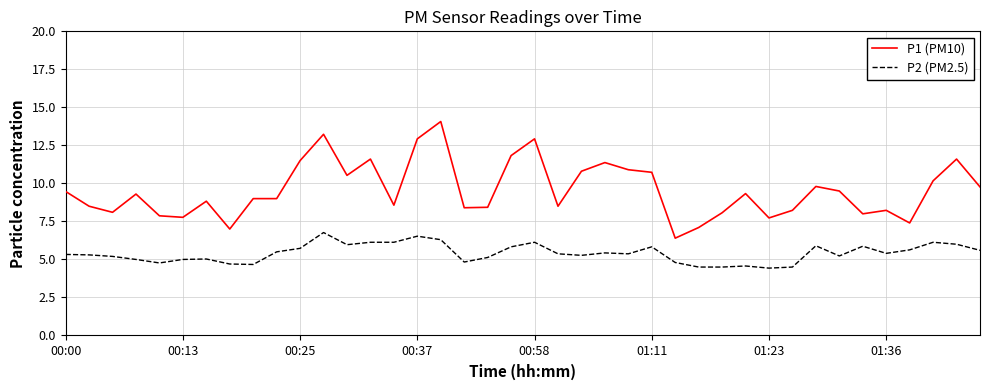

What is the difference between the maximum and minimum values in the P1 (PM10) series?

7.7